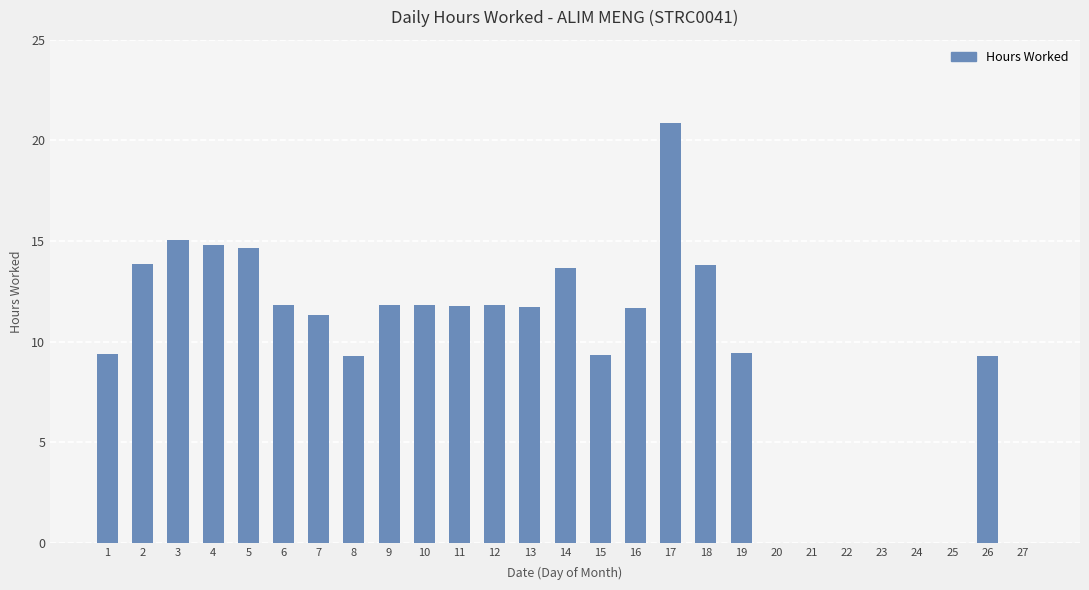

The chart shows a value of 14.6 at 24. True or false?

False